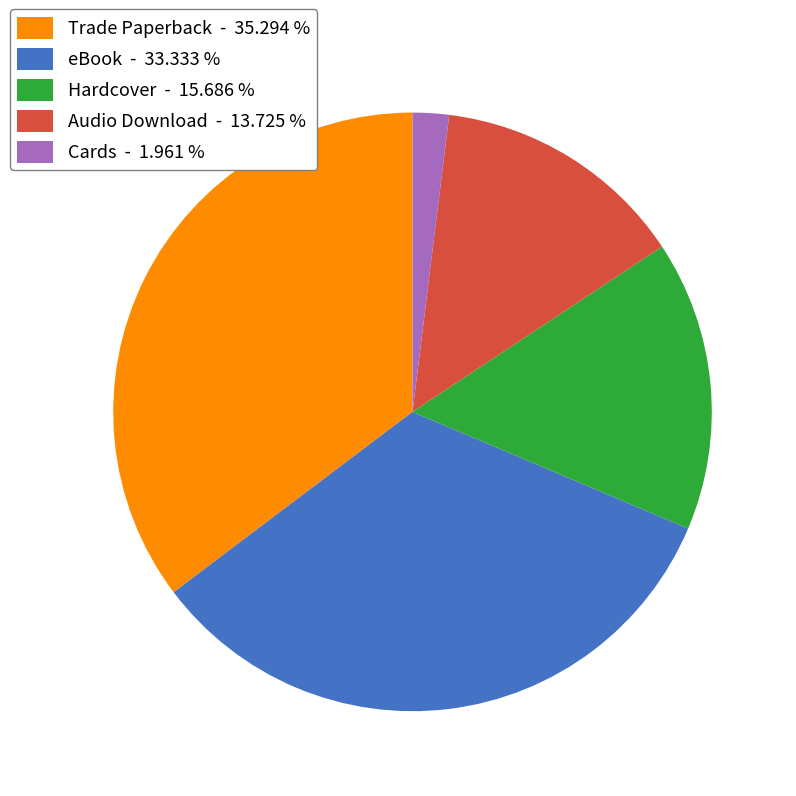

What is the smallest slice in the pie chart?

Cards